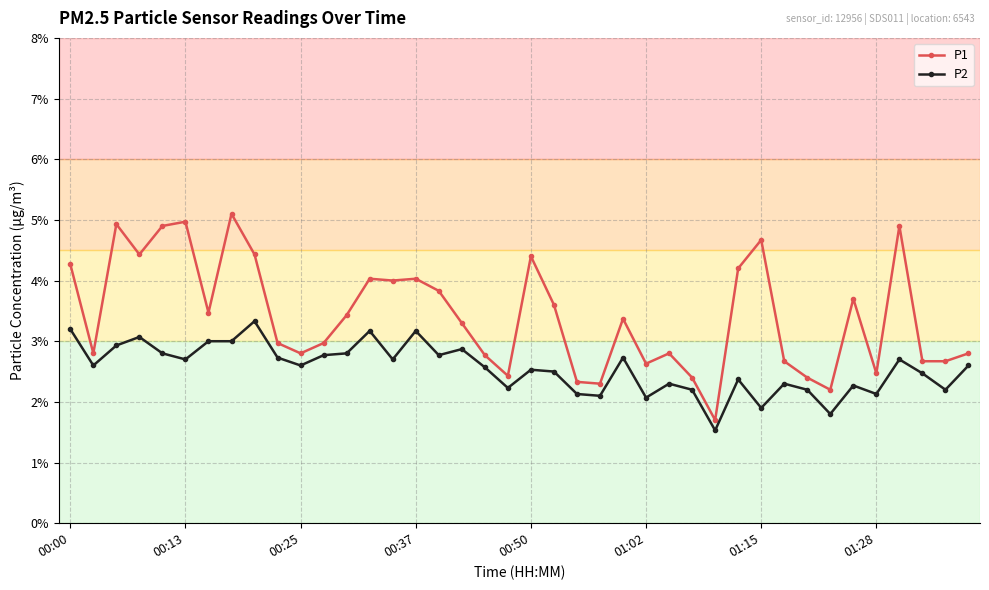

What are all the series names shown in the legend?

P1, P2